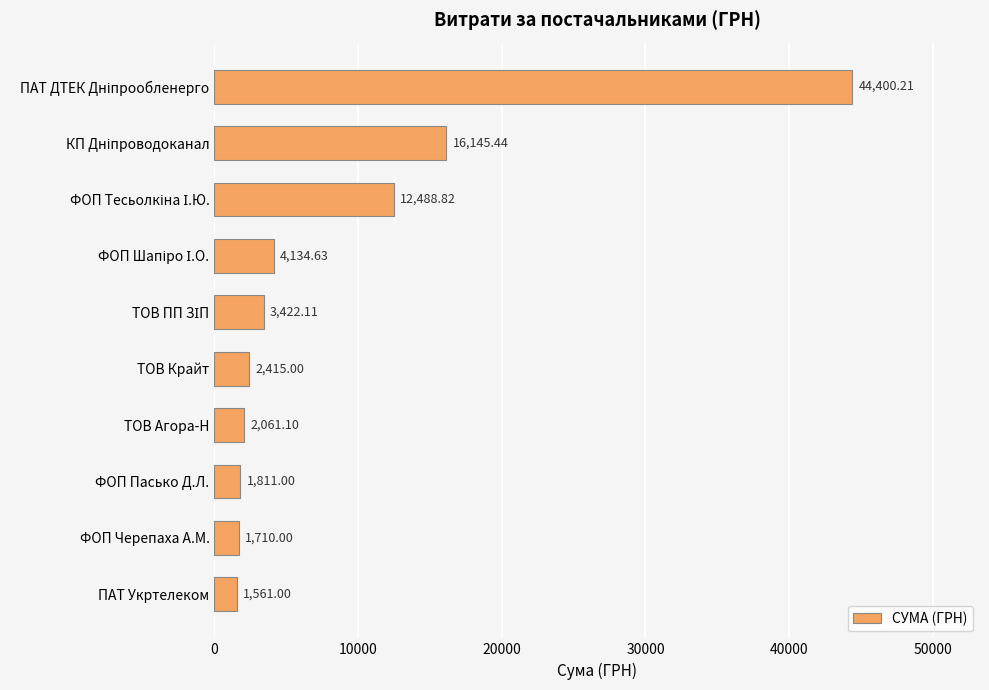

At which category does the chart reach its minimum across all series?

ПАТ Укртелеком